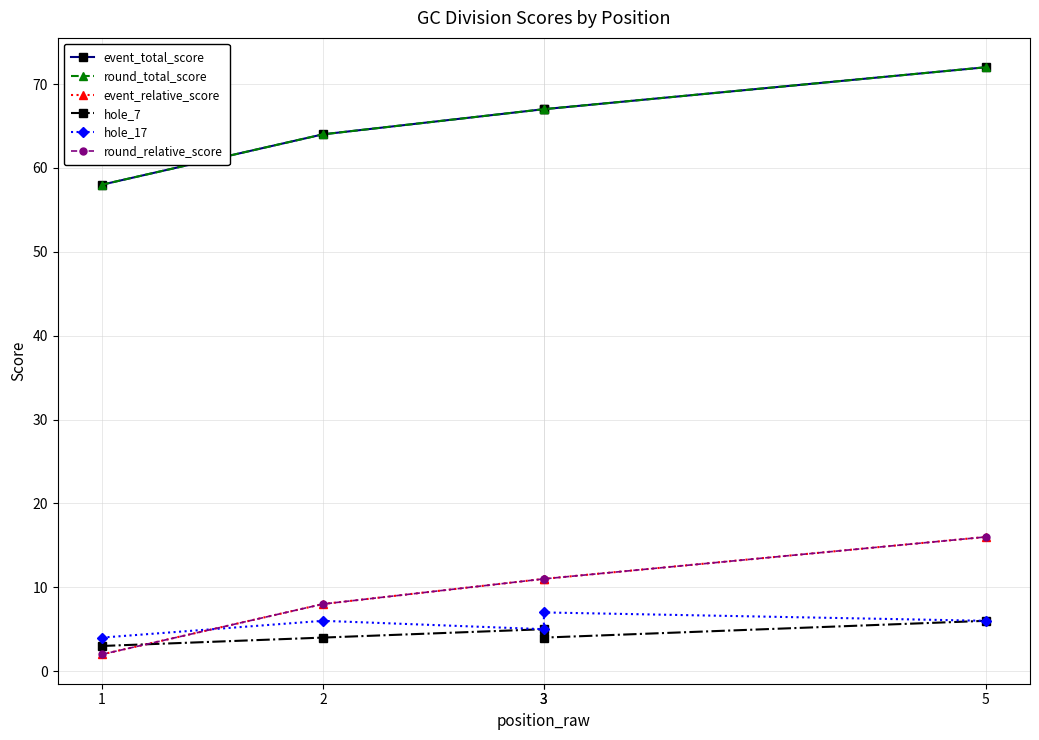

Which series ends up on top after the final intersection of round_relative_score and hole_7?

round_relative_score